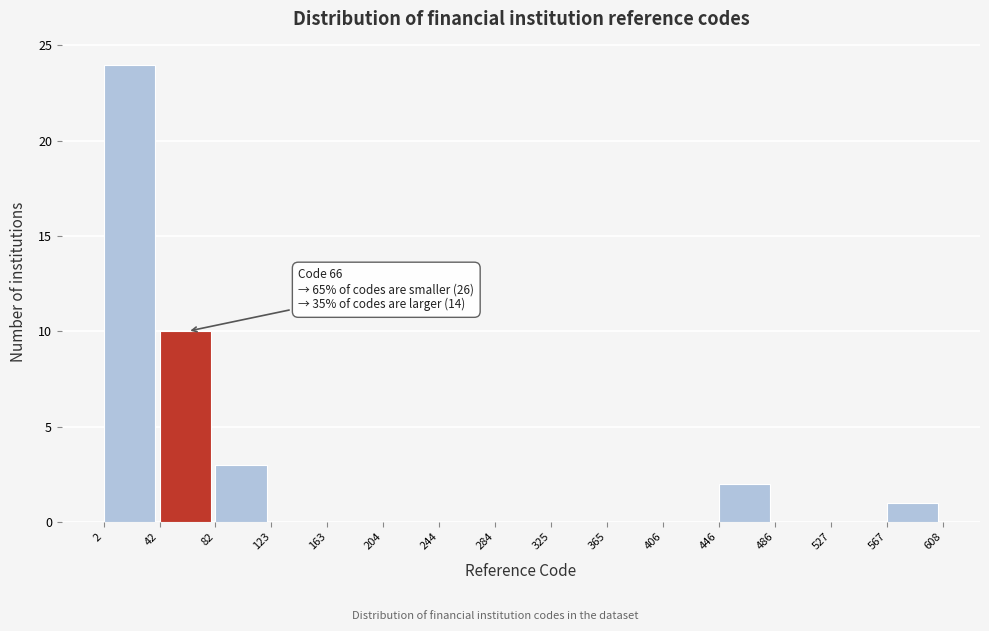

Which range on the x-axis has the tallest bar?

2 to 42